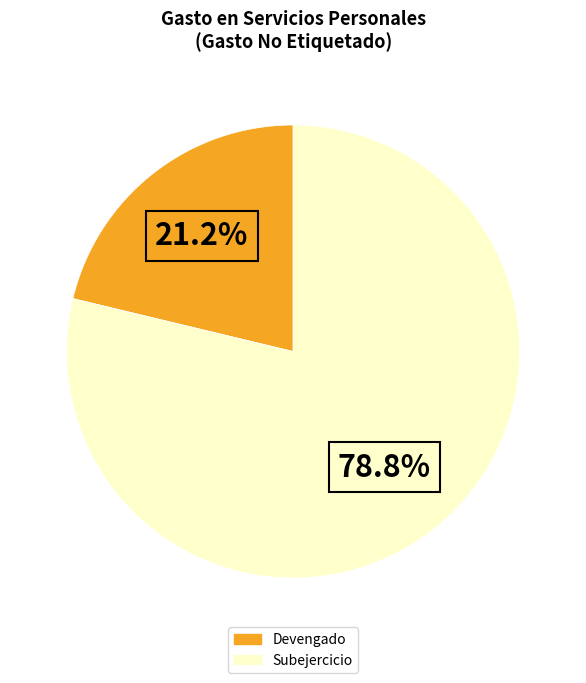

Does Devengado account for over 50% of the chart?

No